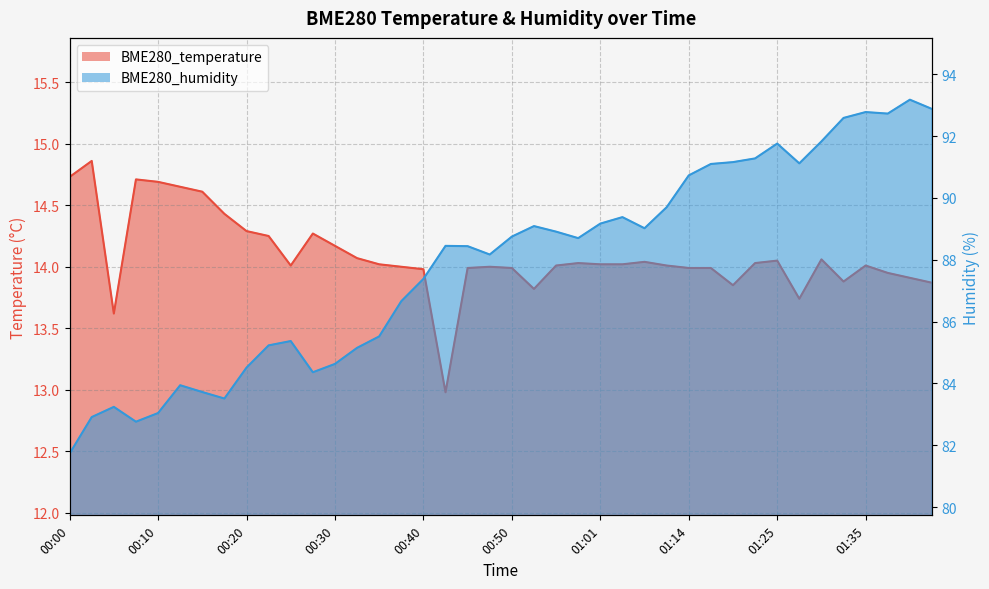

List the series in order of their peak value, lowest first.

BME280_temperature, BME280_humidity